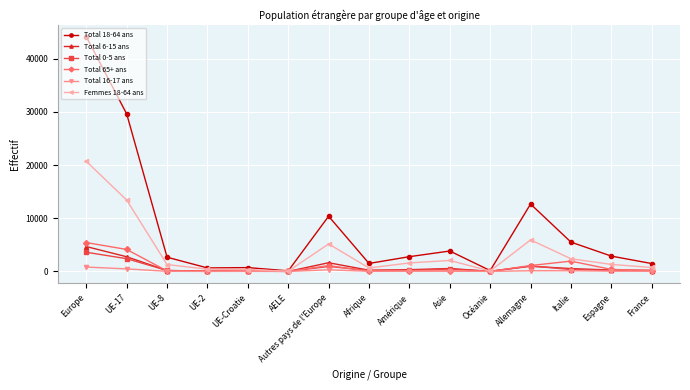

The Total 6-15 ans series shows 976 at Allemagne. True or false?

True